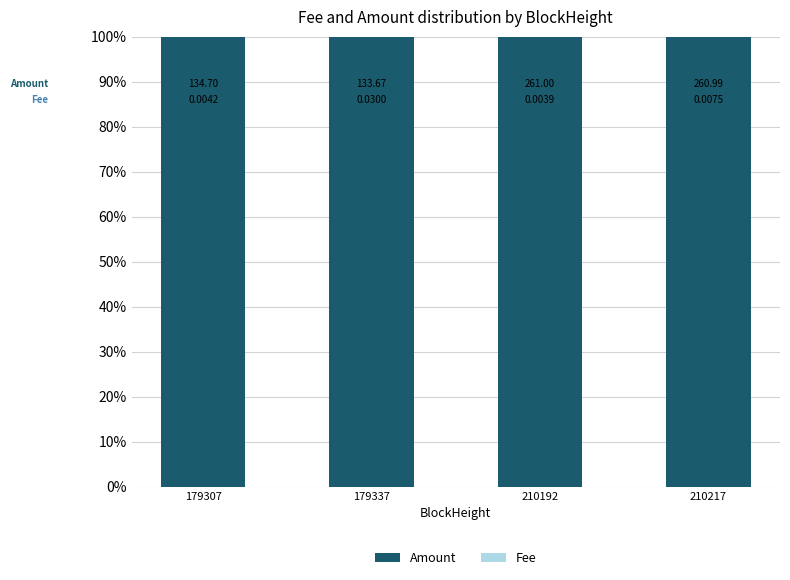

What is the sum of all Amount values?

400.0